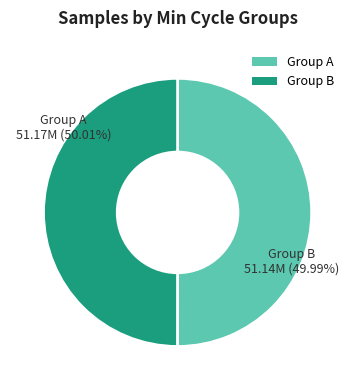

Do Group B and Group A together represent more than half of the pie?

Yes